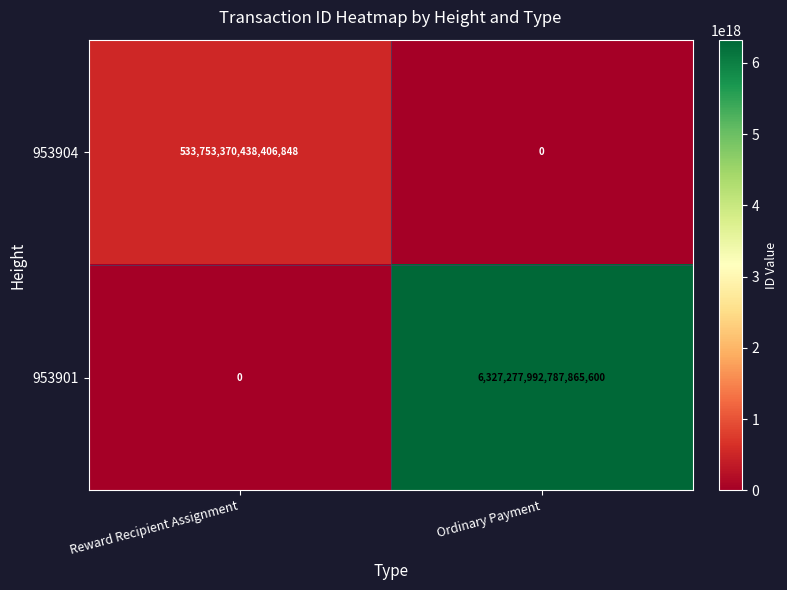

At Ordinary Payment, list the series in order from smallest to largest.

953904, 953901